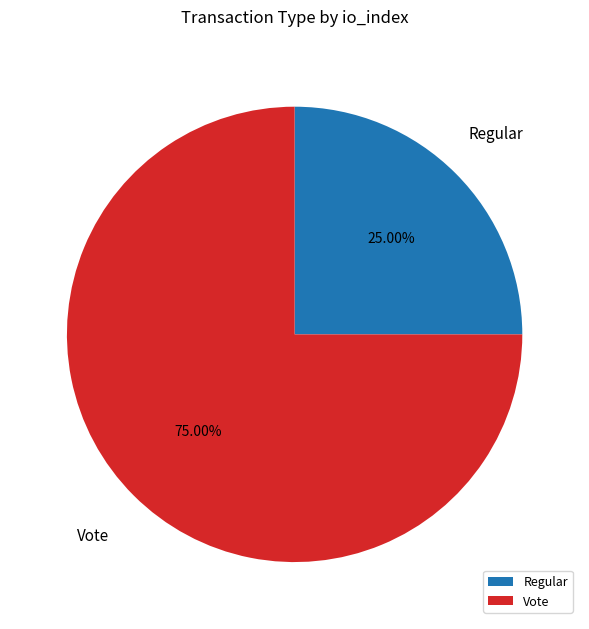

How many slices are in this pie chart?

2